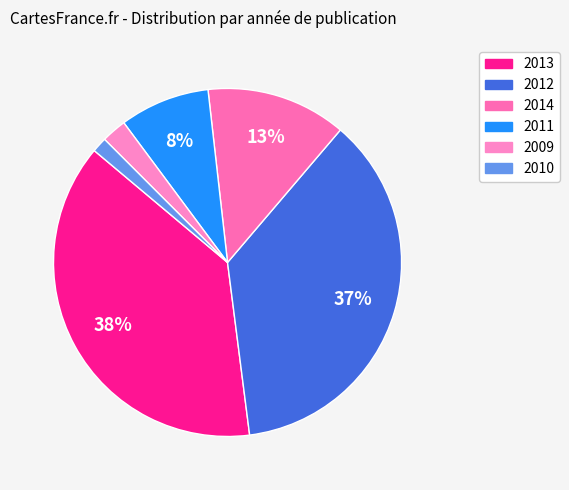

Is there any slice that represents more than half of the pie?

No